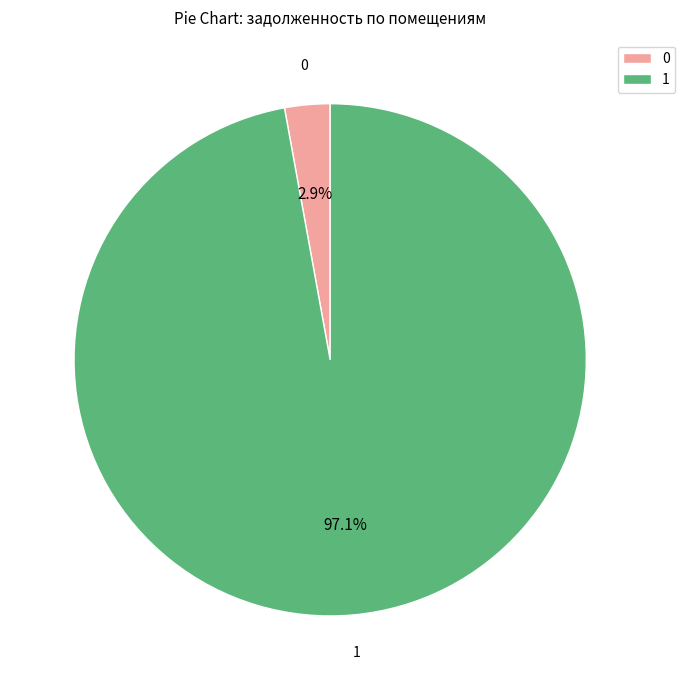

Combined, do 1 and 0 account for over 50%?

Yes